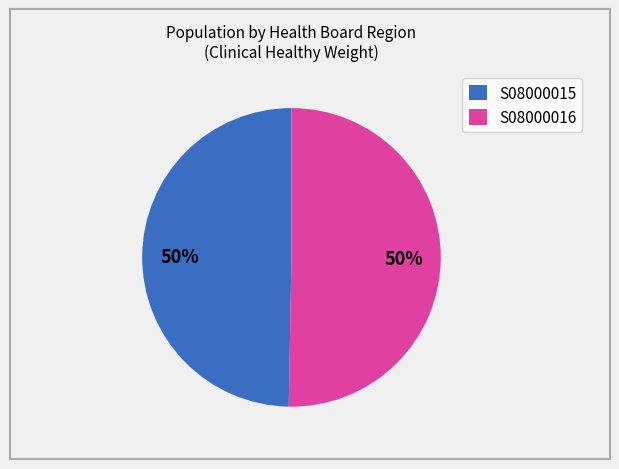

To the nearest percent, what is the average slice percentage?

50%